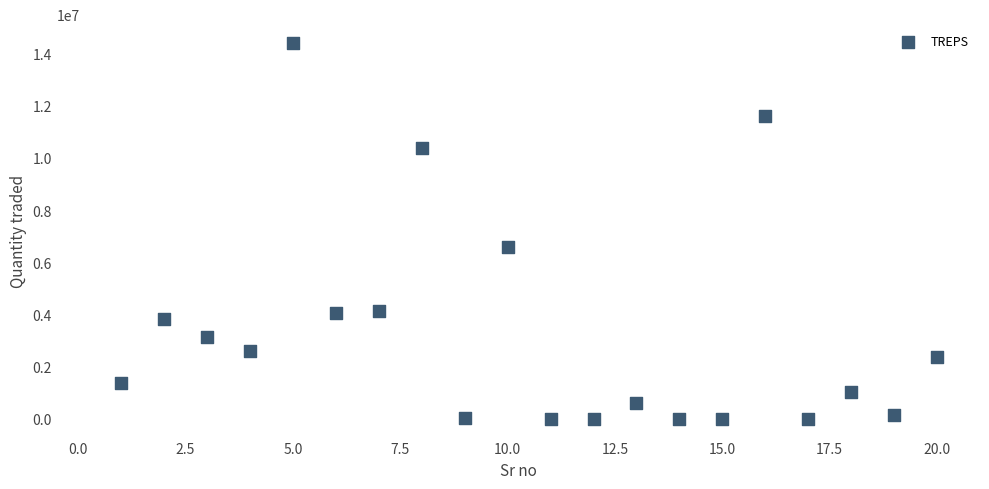

What is the range of X values (max minus min)?

19.0